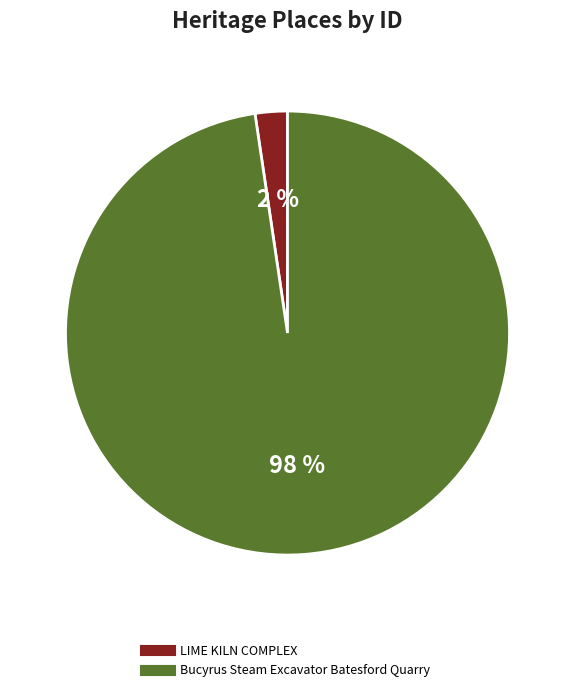

Which slice is the largest?

Bucyrus Steam Excavator Batesford Quarry